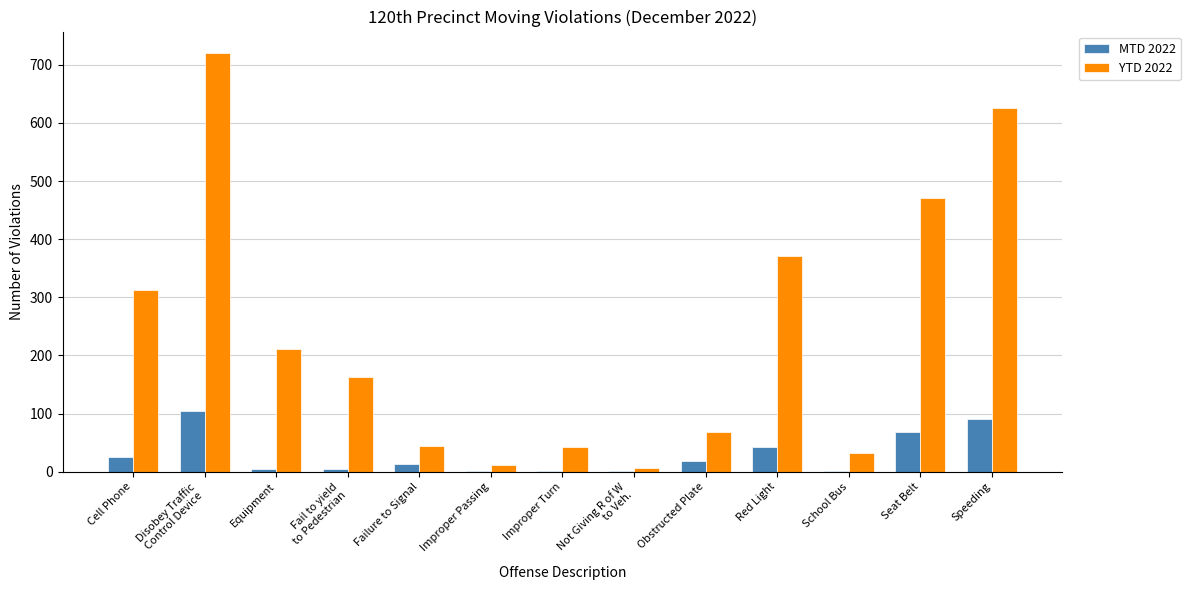

What is the greatest value displayed?

721